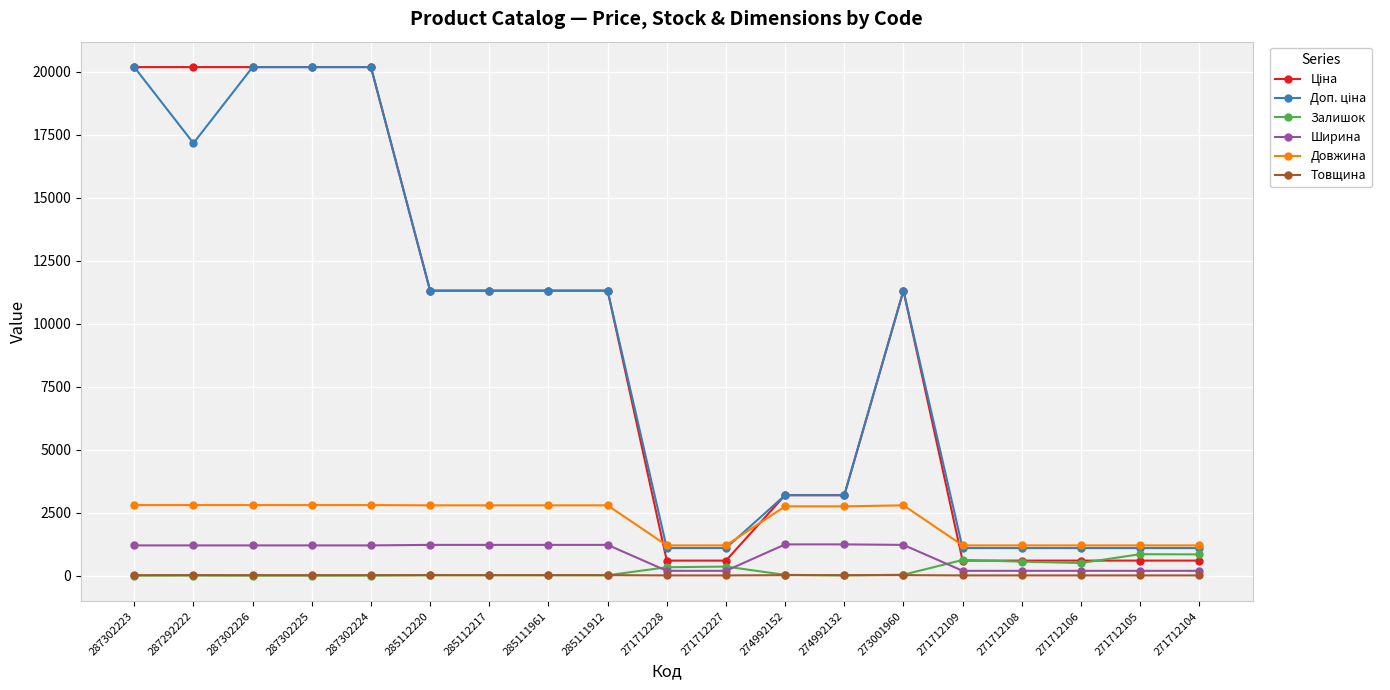

At how many categories does at least one series exceed 15564?

5